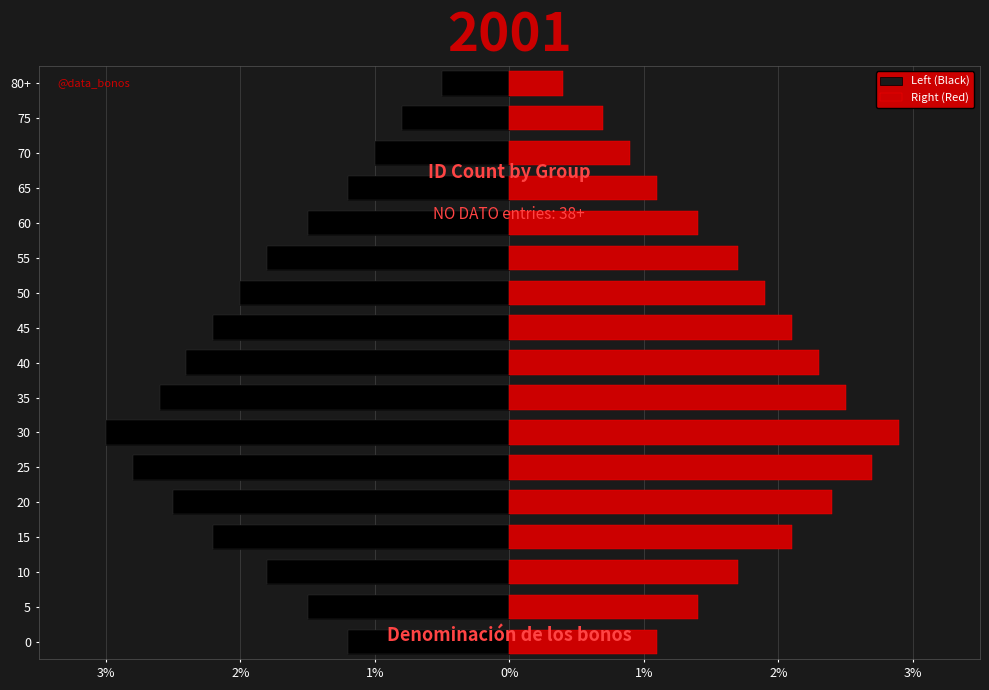

List the series in order of their peak value, highest first.

Right (Red), Left (Black)